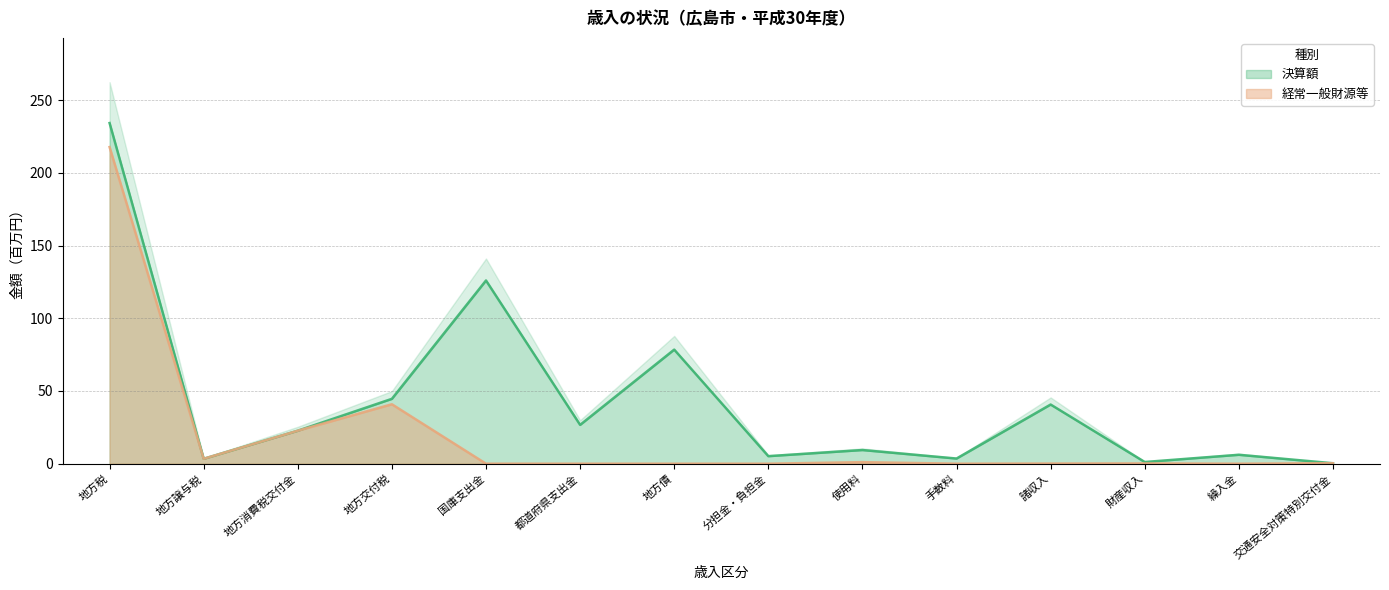

What value does the 経常一般財源等 series have at 地方消費税交付金?

22.7